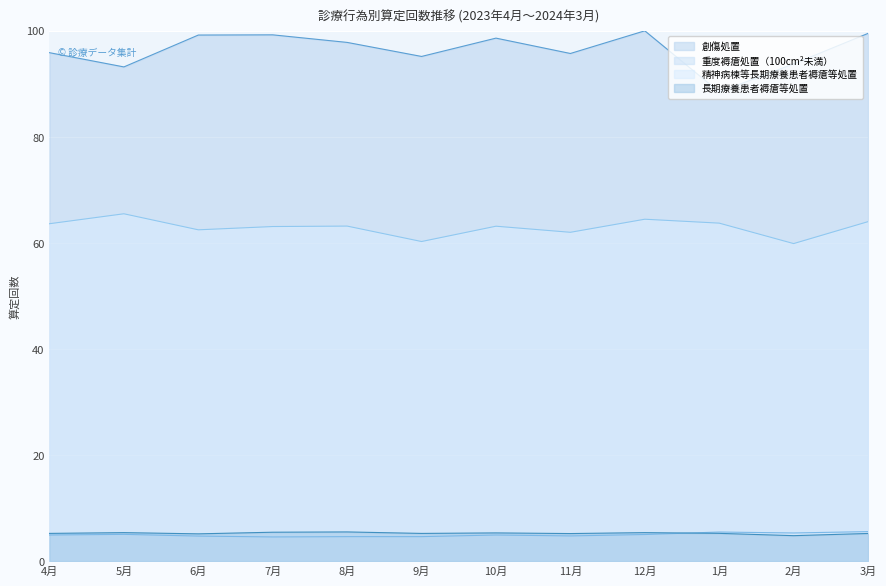

How many lines are shown in the chart?

4